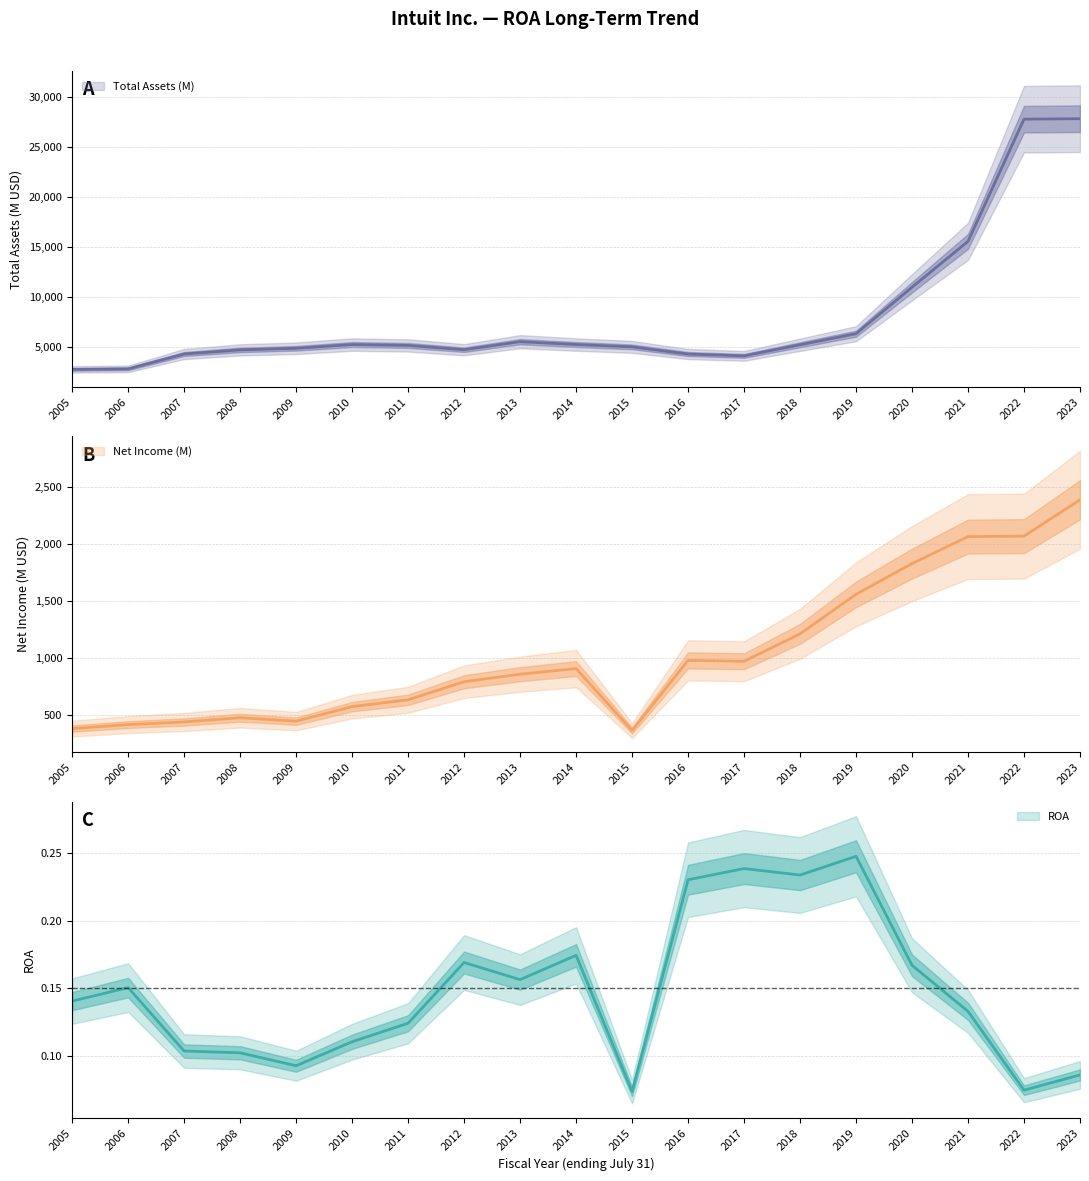

Rank the series by their maximum value, from lowest to highest.

ROA, Net Income (M), Total Assets (M)